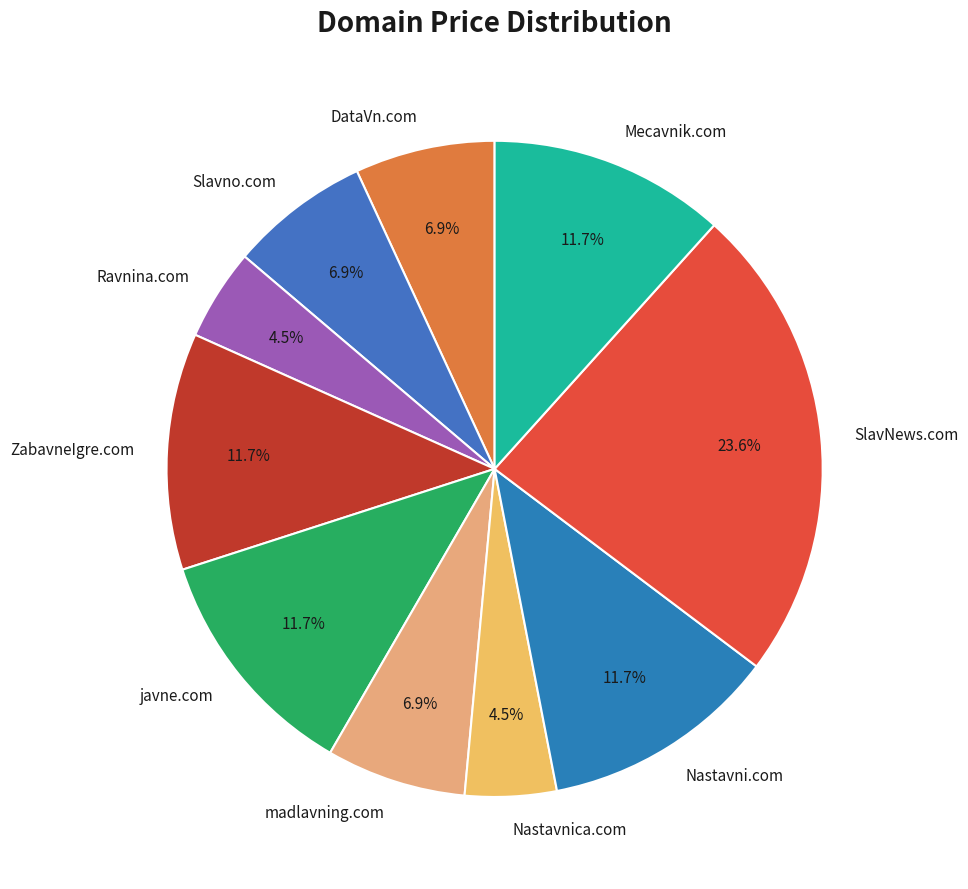

To the nearest percent, what percentage of the pie is SlavNews.com?

24%